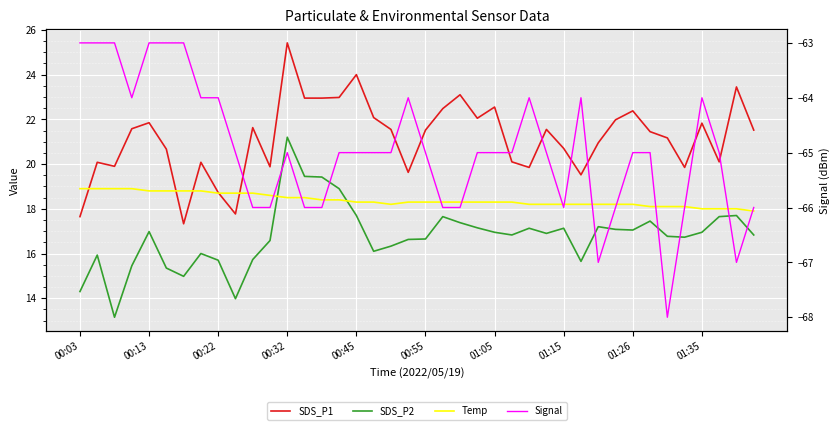

How many series are shown in this chart?

4